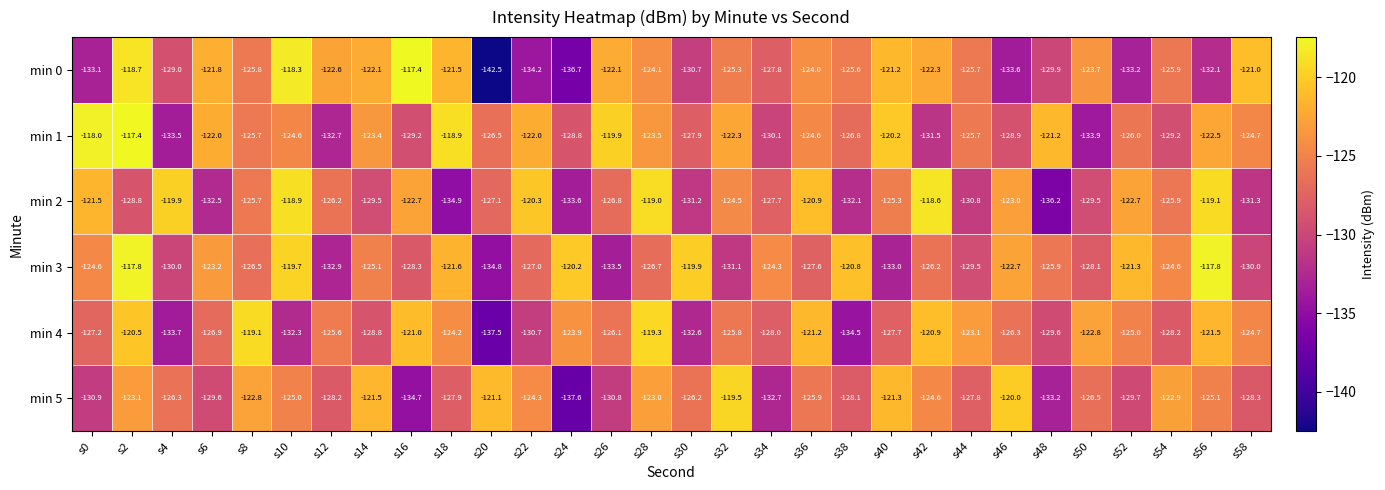

What is the sum of all min 5 values?

-3798.6